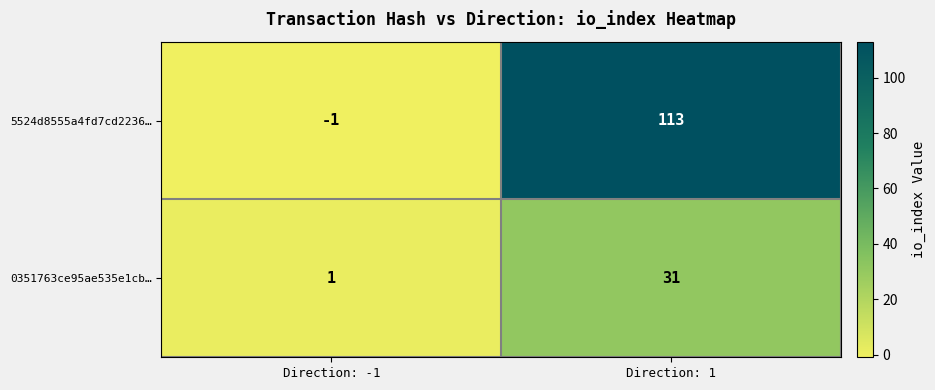

What is the average value of the 0351763ce95ae535e1cb… series?

16